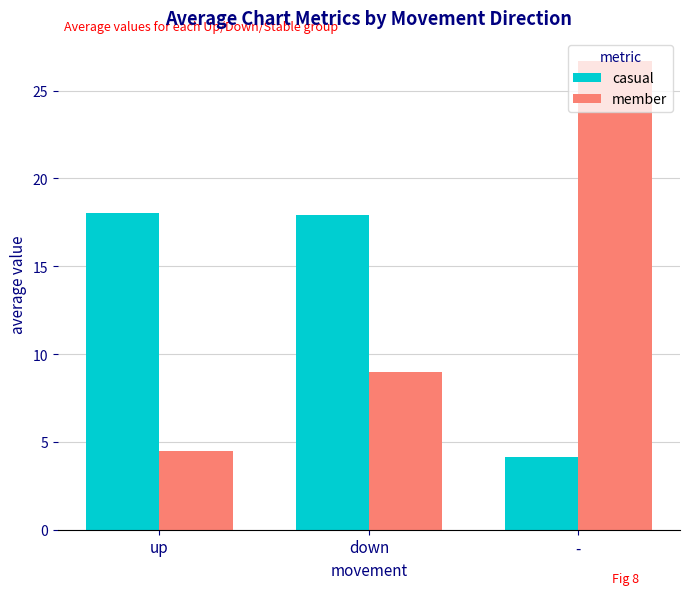

Count the number of categories in the chart.

3